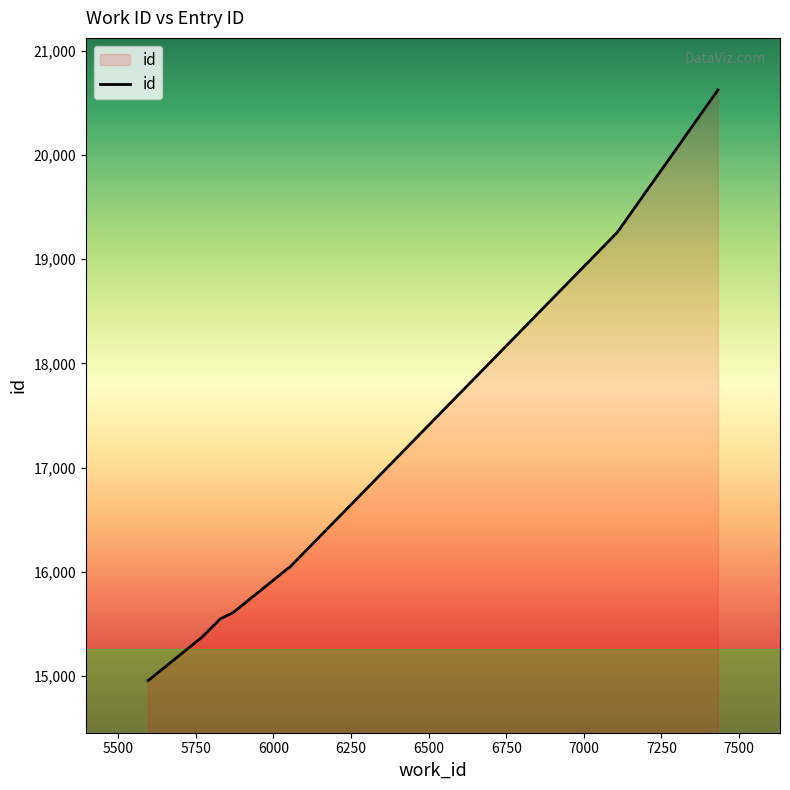

What is the greatest value displayed?

20623